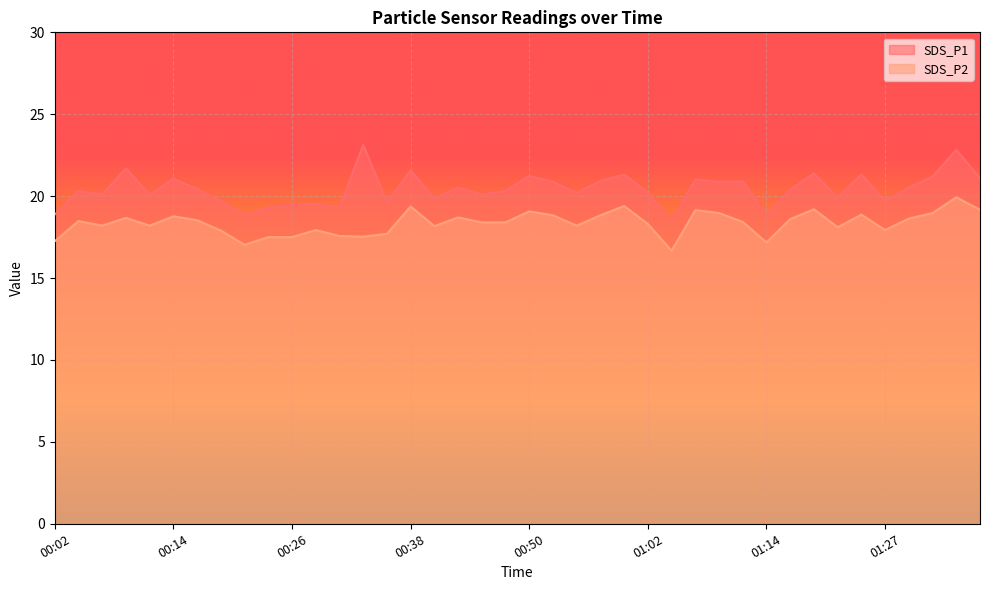

What are all the series names shown in the legend?

SDS_P1, SDS_P2